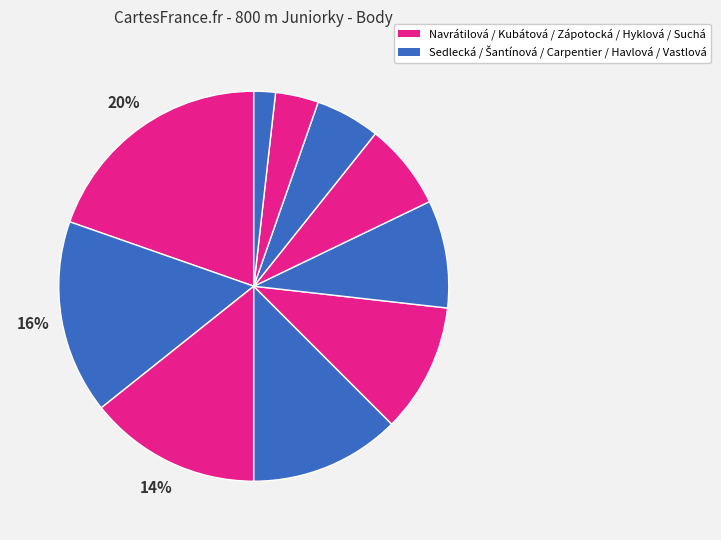

To the nearest percent, what is the difference between the largest and smallest slice percentages?

18%